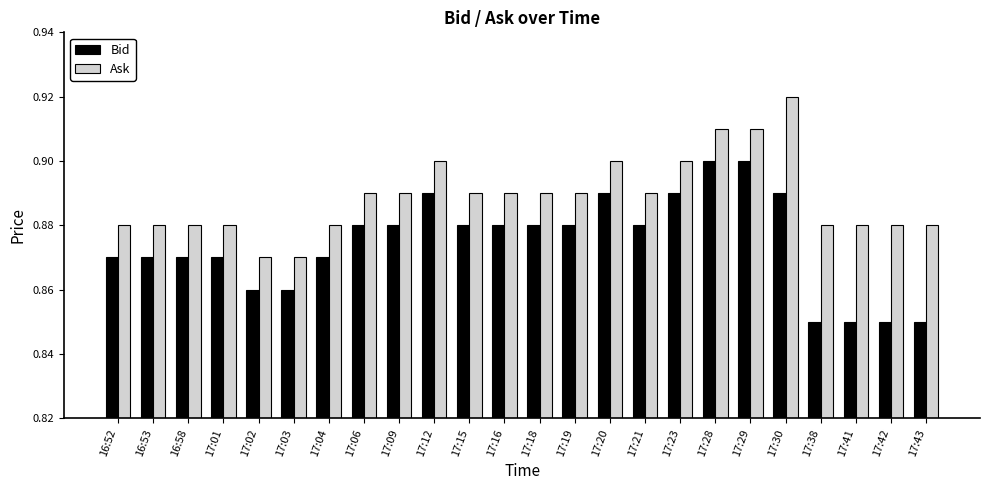

Is the value of Bid at 17:02 greater than the value of Ask at 17:12?

No